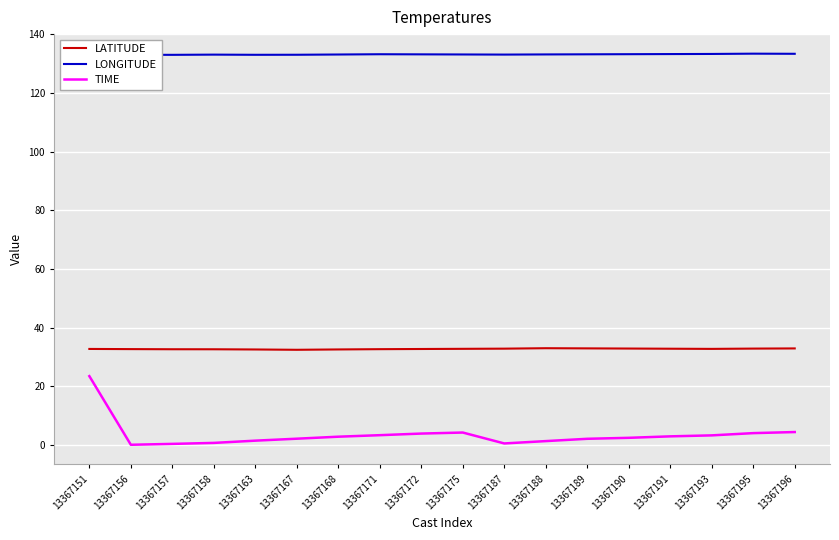

Reading left to right, extract all data points from this chart.

LATITUDE: 13367151=32.7	13367156=32.7	13367157=32.6	13367158=32.6	13367163=32.6	13367167=32.4	13367168=32.6	13367171=32.7	13367172=32.7	13367175=32.8	13367187=32.8	13367188=33.0	13367189=32.9	13367190=32.9	13367191=32.8	13367193=32.8	13367195=32.9	13367196=32.9
LONGITUDE: 13367151=132.9	13367156=133.0	13367157=132.9	13367158=133.0	13367163=133.0	13367167=133.0	13367168=133.1	13367171=133.2	13367172=133.1	13367175=133.1	13367187=133.0	13367188=133.1	13367189=133.1	13367190=133.2	13367191=133.2	13367193=133.2	13367195=133.3	13367196=133.3
TIME: 13367151=23.5	13367156=0.1	13367157=0.4	13367158=0.7	13367163=1.5	13367167=2.1	13367168=2.8	13367171=3.4	13367172=3.9	13367175=4.2	13367187=0.5	13367188=1.3	13367189=2.1	13367190=2.5	13367191=3.0	13367193=3.3	13367195=4.0	13367196=4.4